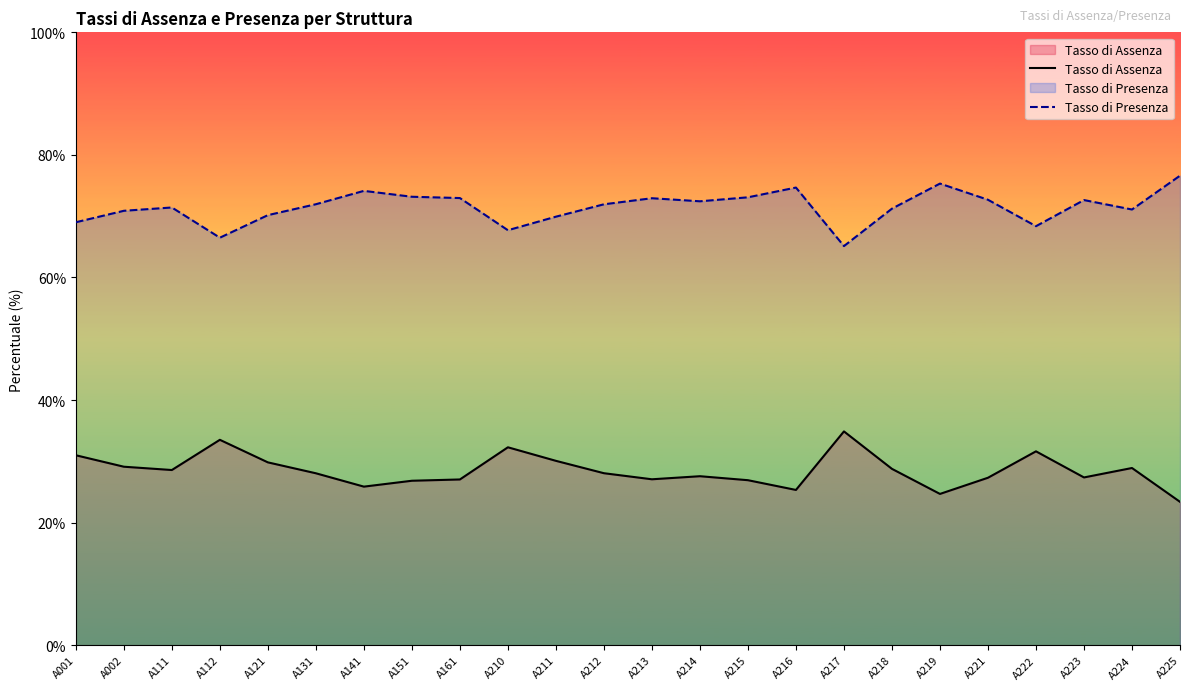

What is the value of the Tasso di Assenza point at the 21st from the left?

31.6